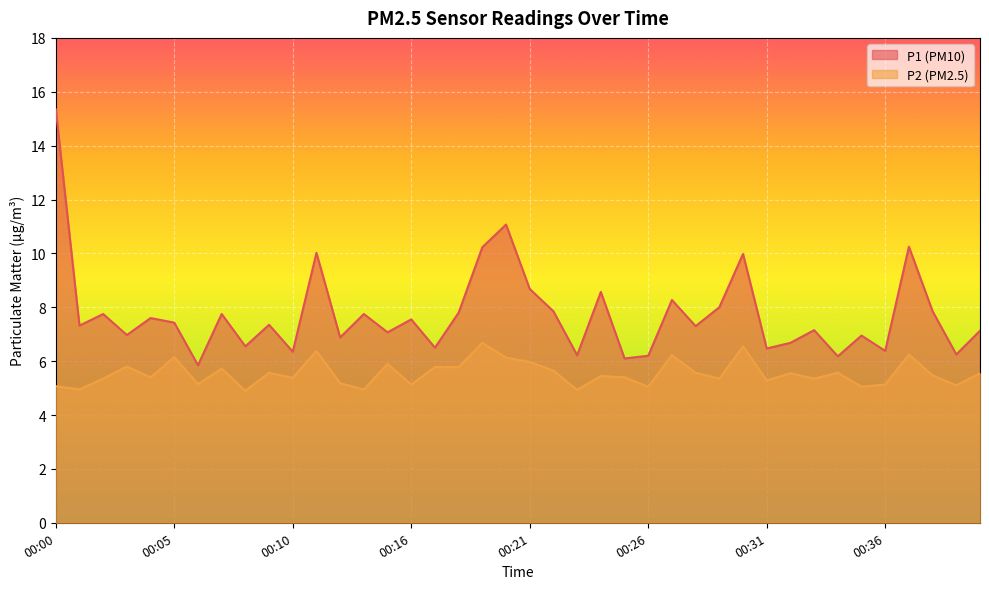

What are all the series names shown in the legend?

P1 (PM10), P2 (PM2.5)